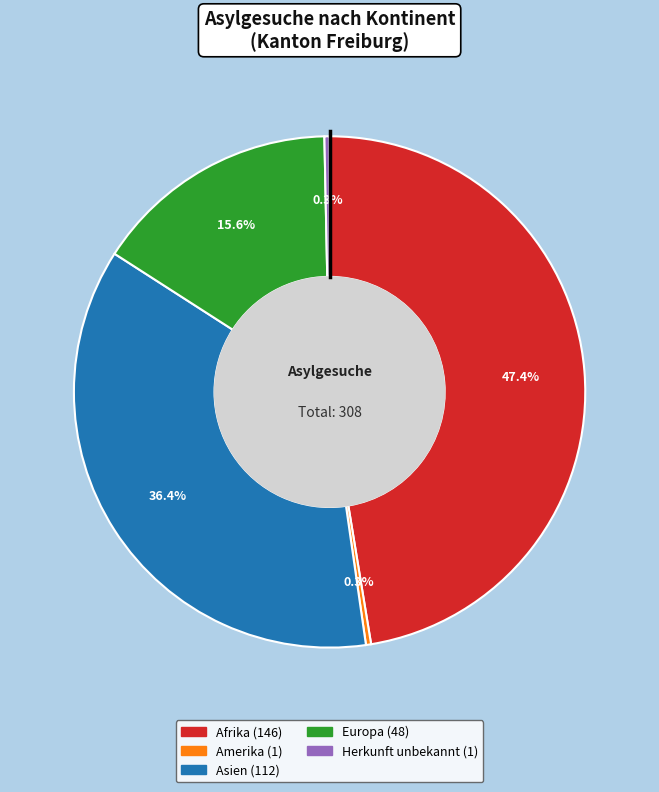

Is the sum of Asien and Herkunft unbekannt greater than half?

No